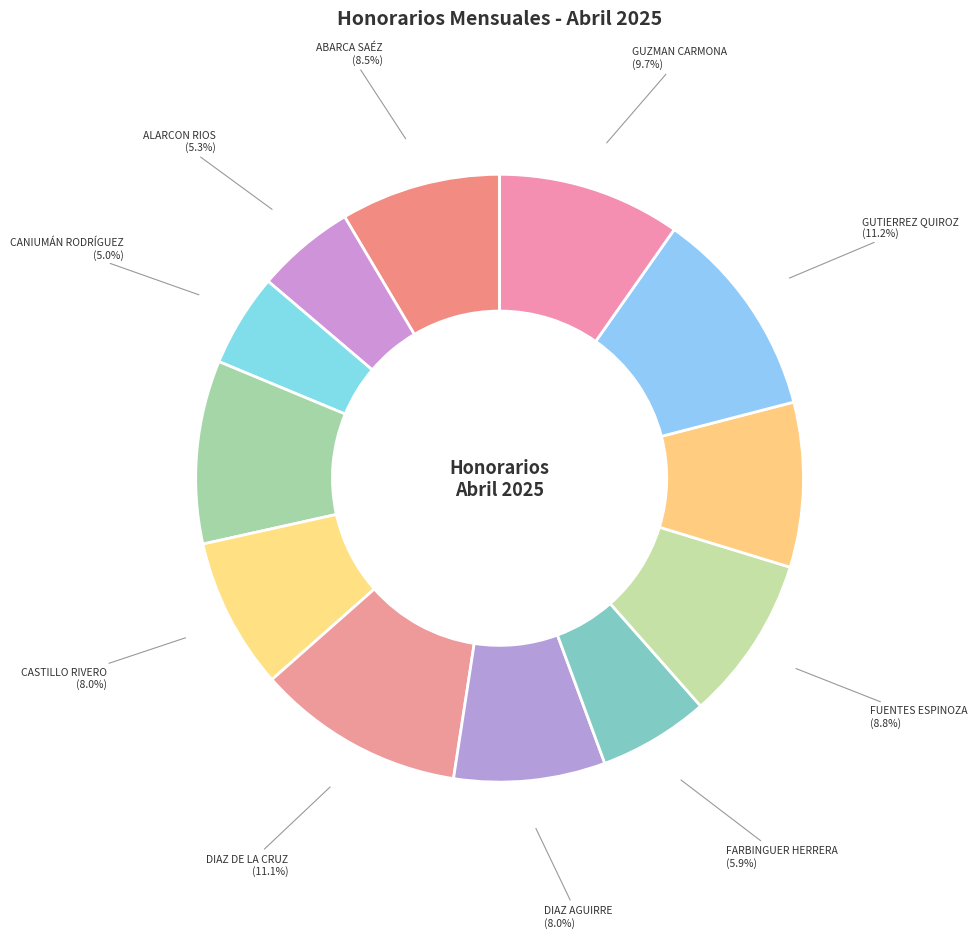

Count the number of slices in the pie.

12